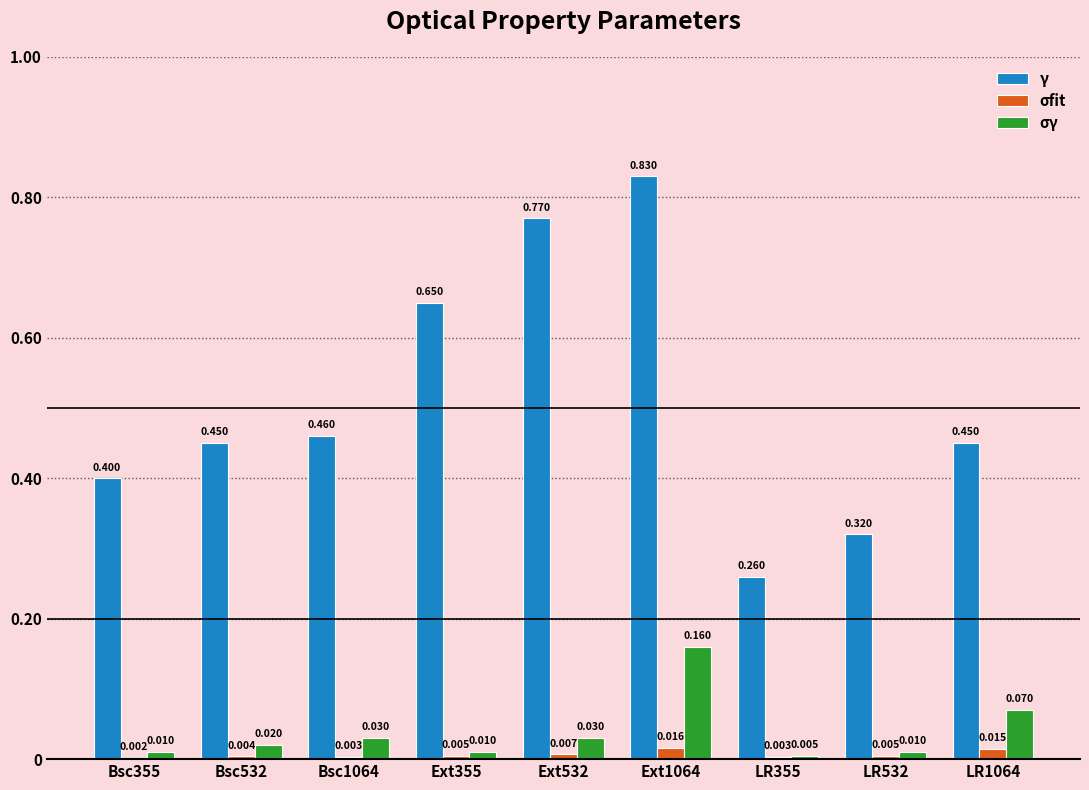

Which series changed the most between Bsc355 and Bsc532?

γ